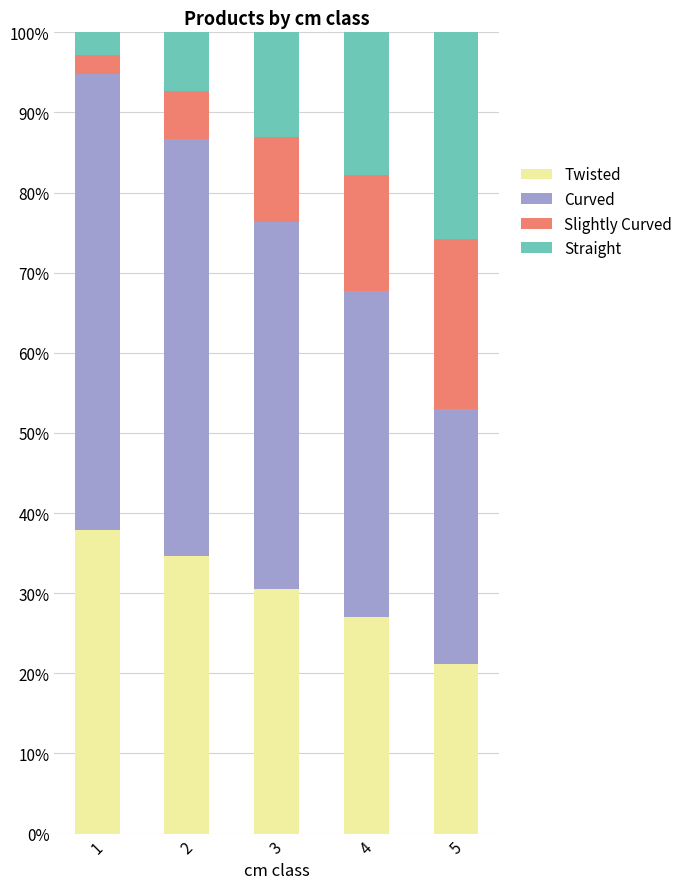

What is the total value across all series at 4?

100.0